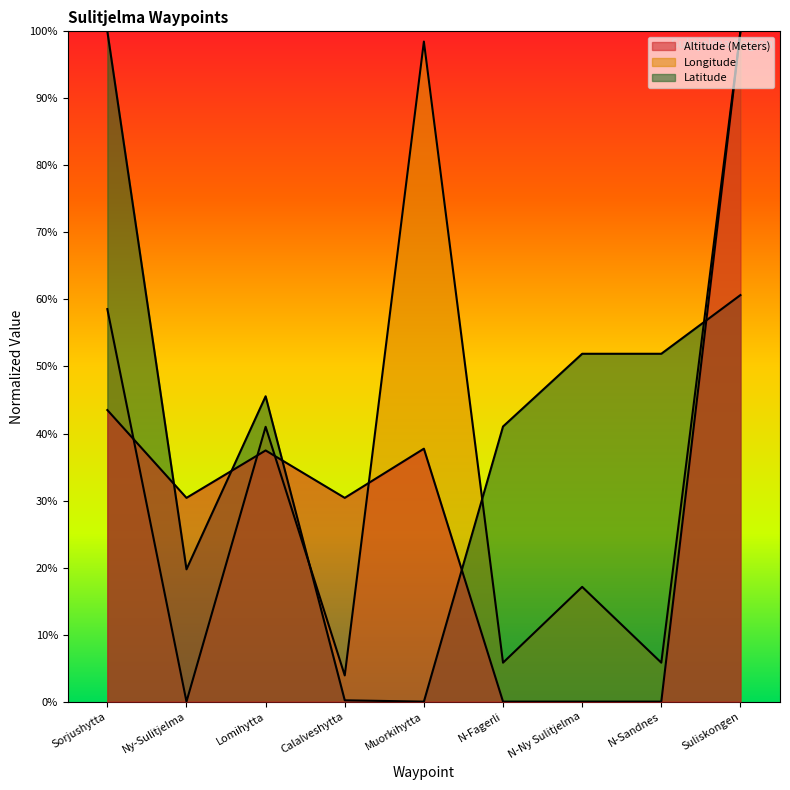

The Longitude series shows 3.9 at Calalveshytta. True or false?

True